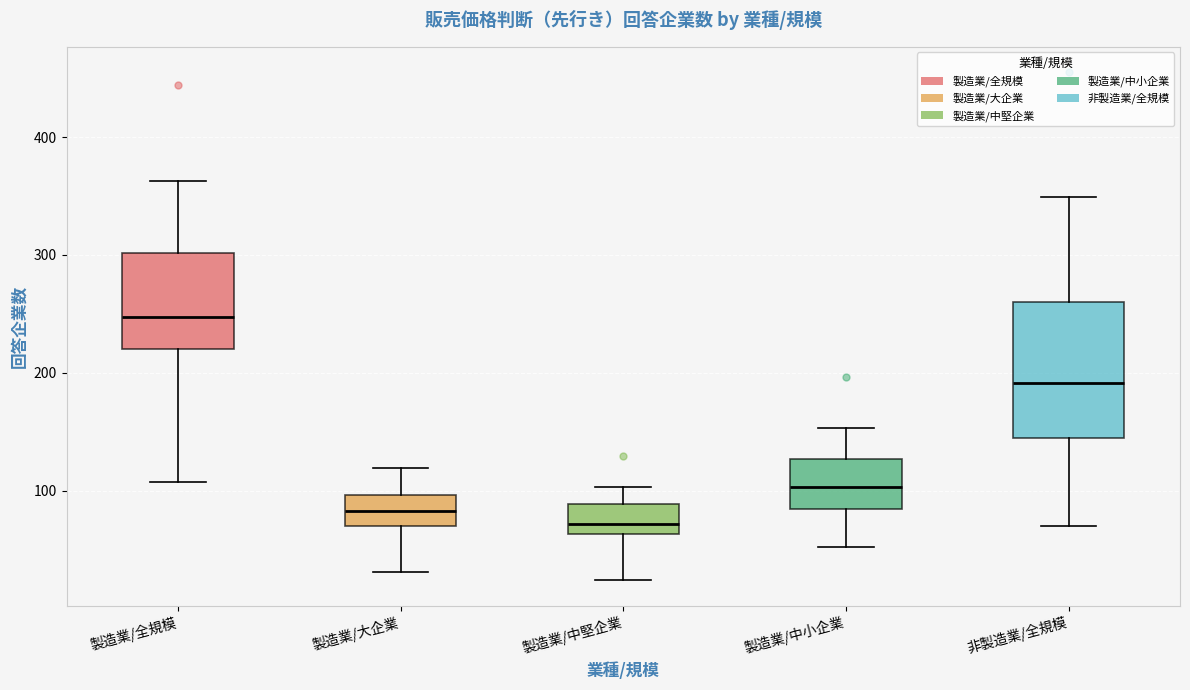

Reading left to right, transcribe this box plot: for each box, give where its median line is, the range the box spans, and where its two whiskers end, as read against the y-axis. The values are not printed on the chart, so give them approximately, as read against the axis.

製造業/全規模: median 250, box 220 to 300, whiskers 110 to 360
製造業/大企業: median 80, box 70 to 100, whiskers 30 to 120
製造業/中堅企業: median 70, box 60 to 90, whiskers 20 to 100
製造業/中小企業: median 100, box 80 to 130, whiskers 50 to 150
非製造業/全規模: median 190, box 150 to 260, whiskers 70 to 350